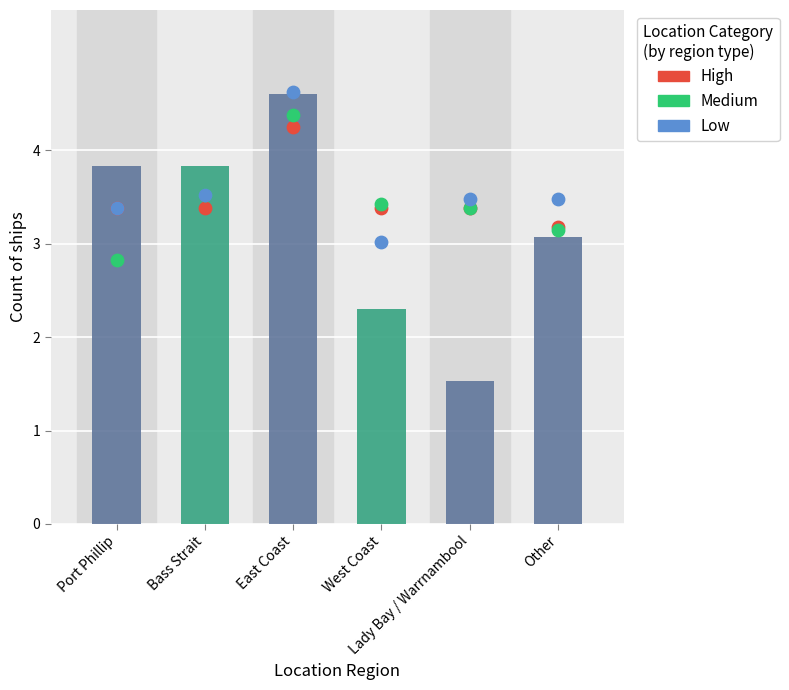

At which category is the sum across all series the highest?

East Coast